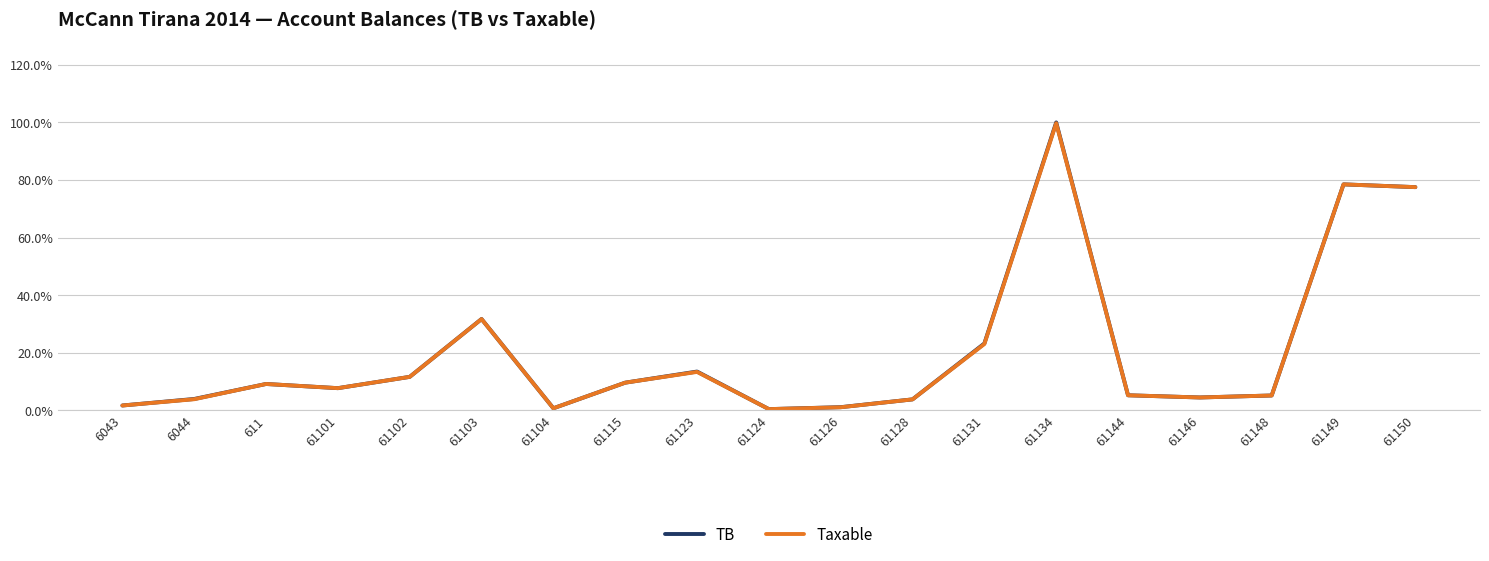

What position from the left is 61131?

13